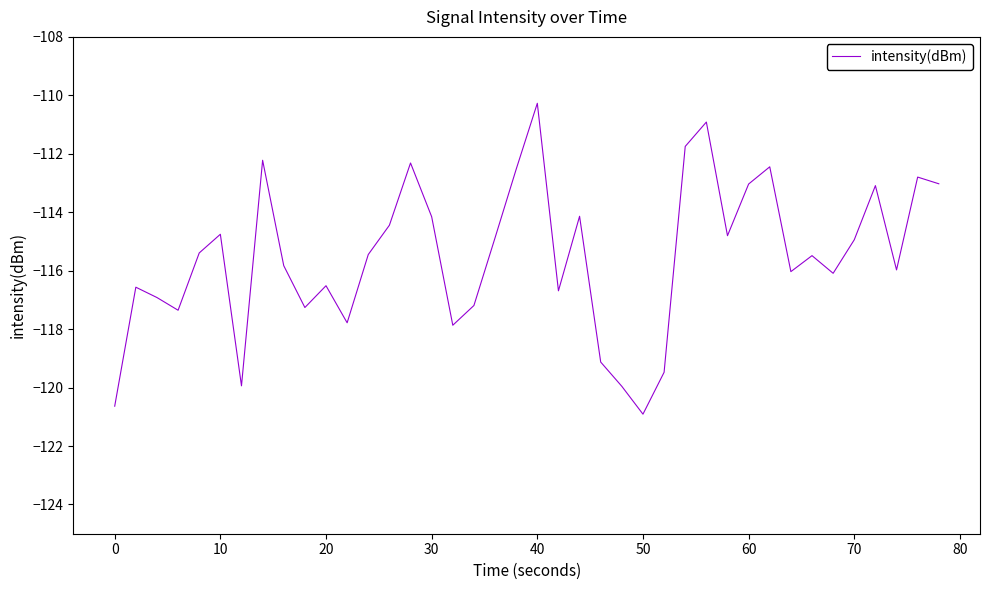

How many lines are shown in the chart?

1